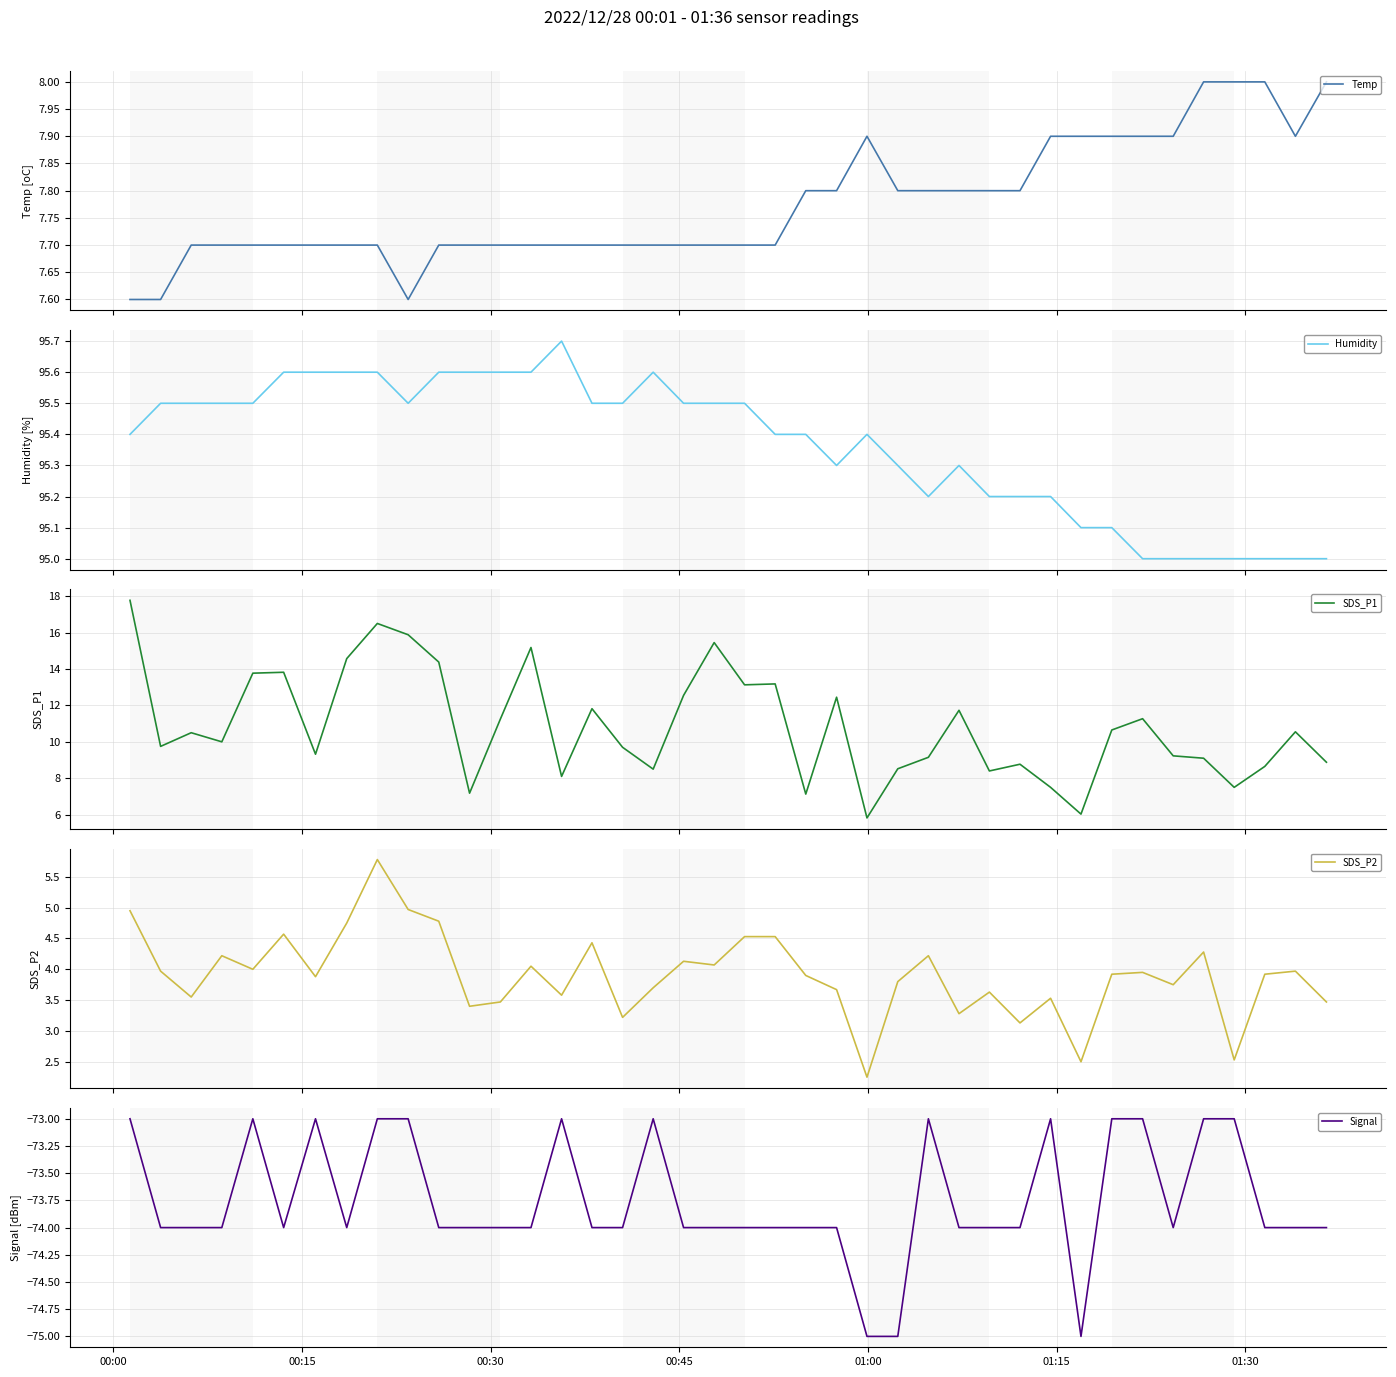

What is the maximum value for Humidity?

95.7